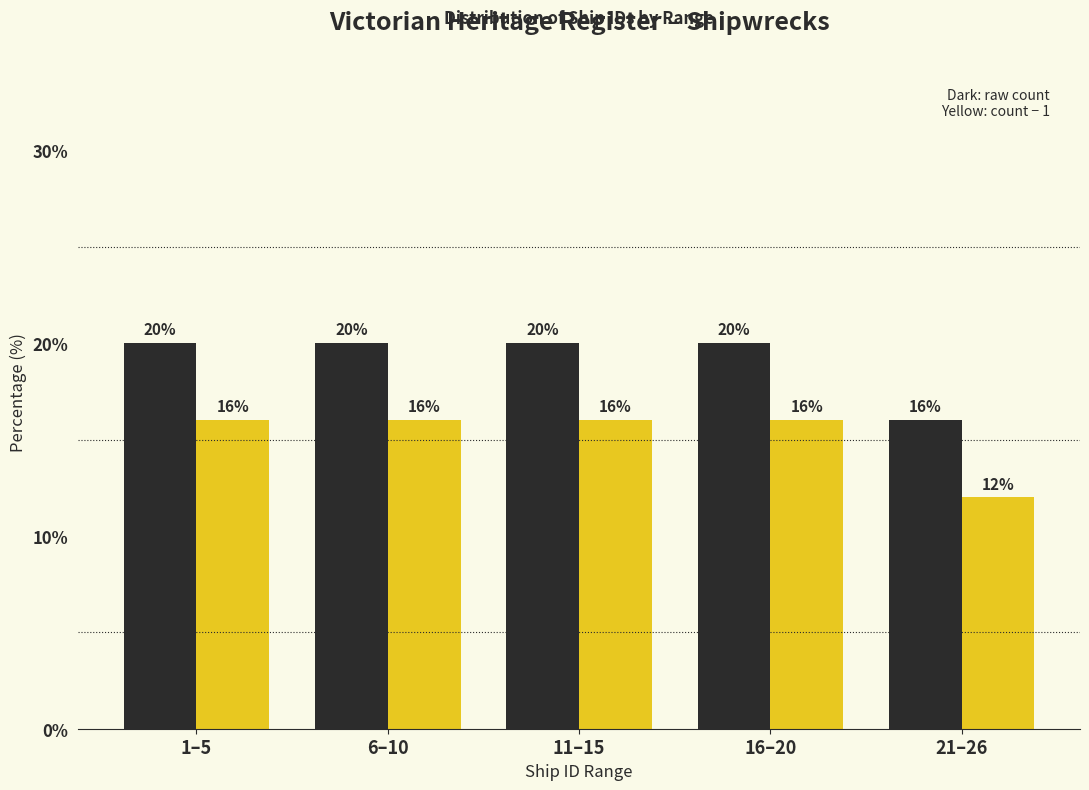

What is the minimum value shown in the chart?

12